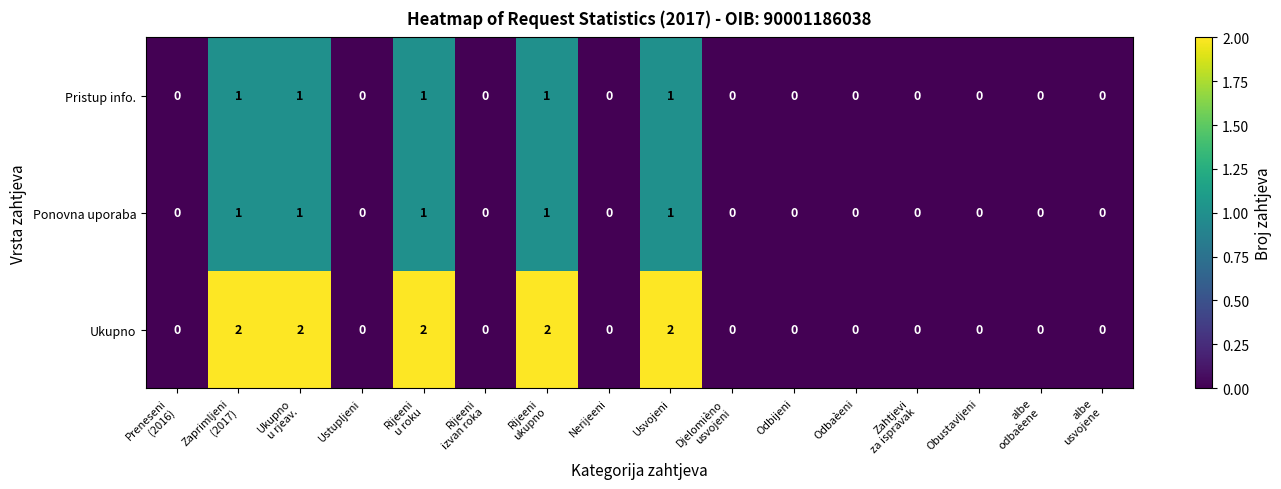

Count the Ponovna uporaba values in the range 0 to 1.

16